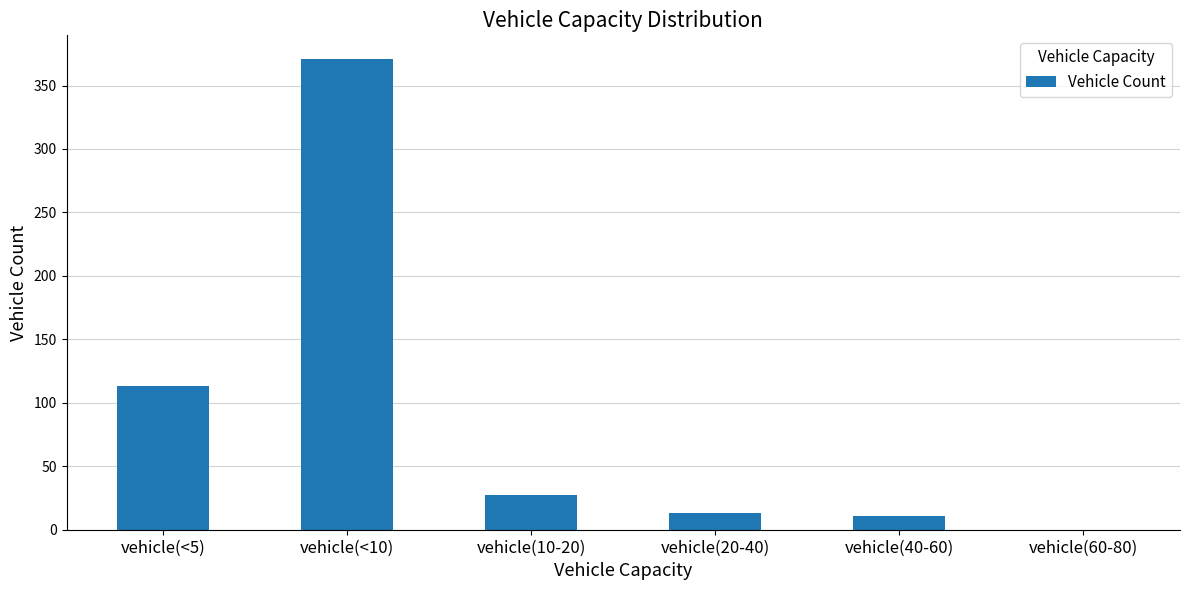

The value at vehicle(<10) is 371. True or false?

True